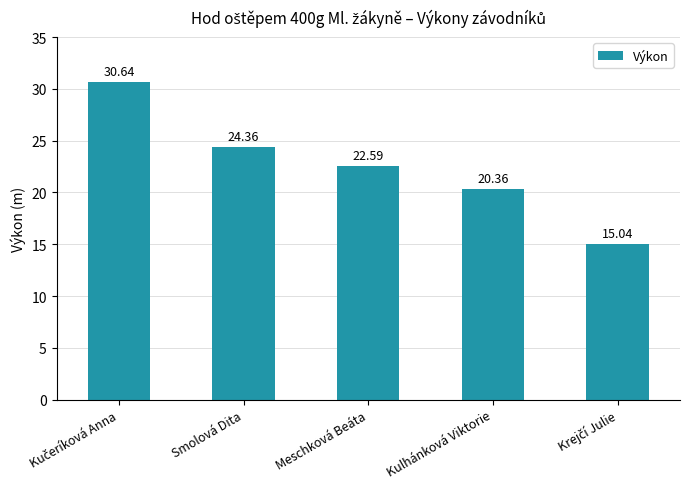

At which label is the value closest to 22?

Meschková Beáta